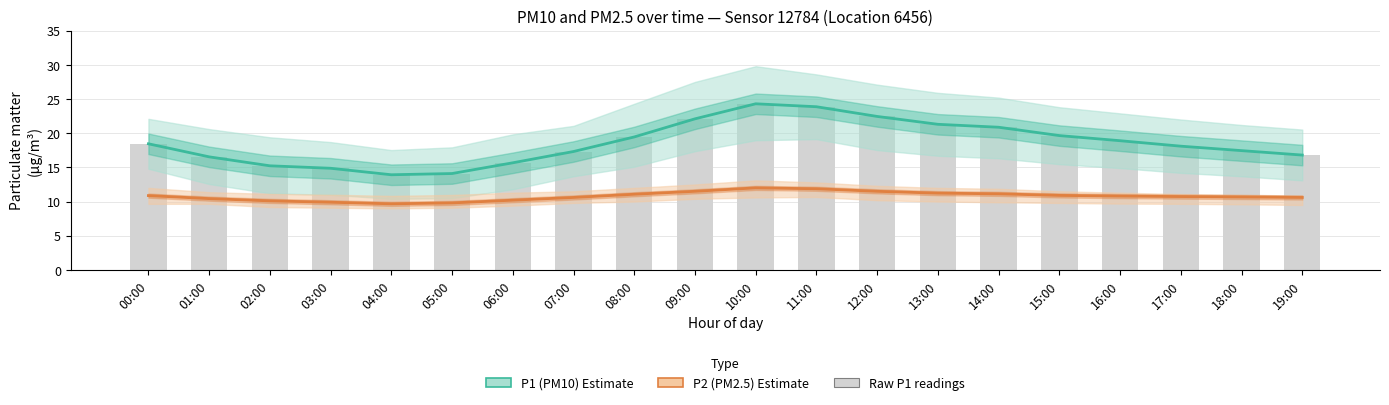

Count the number of categories in the chart.

20